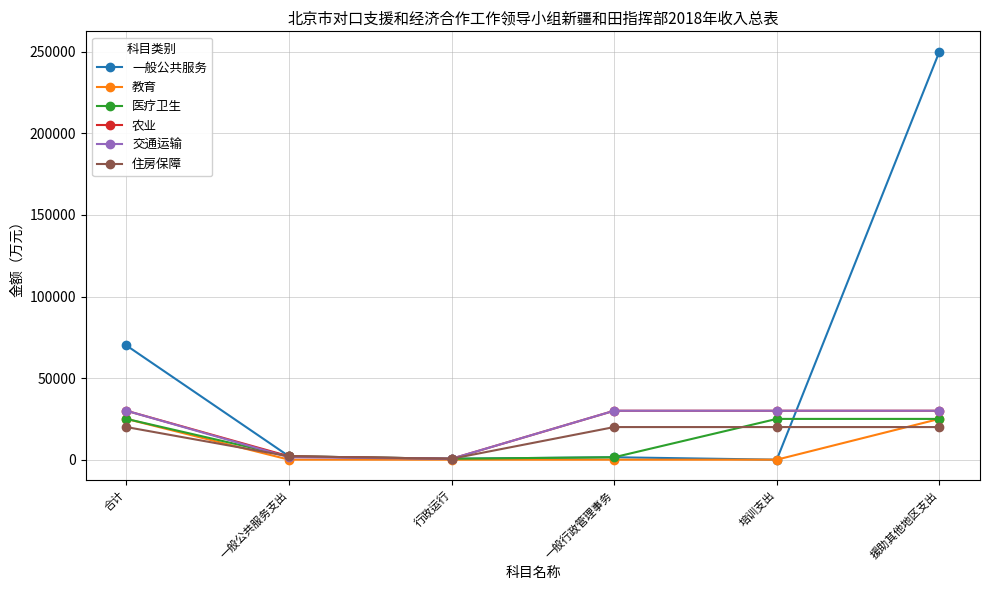

What is the label of the 4th point from the right?

行政运行